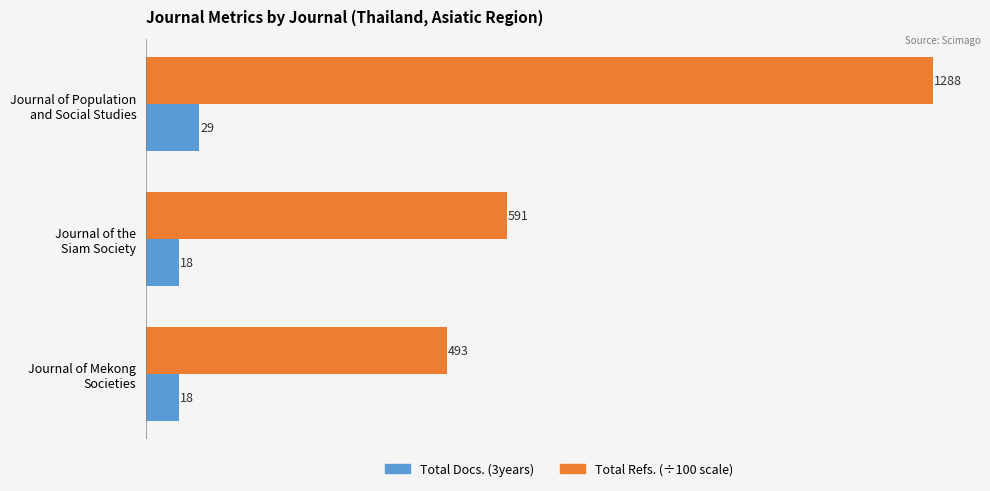

What is the smallest value displayed?

18.0